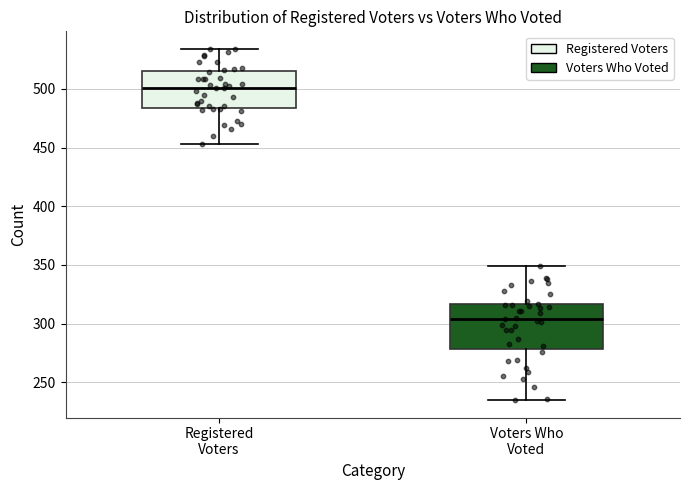

Reading left to right, transcribe this box plot: for each box, give where its median line is, the range the box spans, and where its two whiskers end, as read against the y-axis. The values are not printed on the chart, so give them approximately, as read against the axis.

Registered Voters: median 500, box 485 to 515, whiskers 455 to 535
Voters Who Voted: median 305, box 280 to 315, whiskers 235 to 350